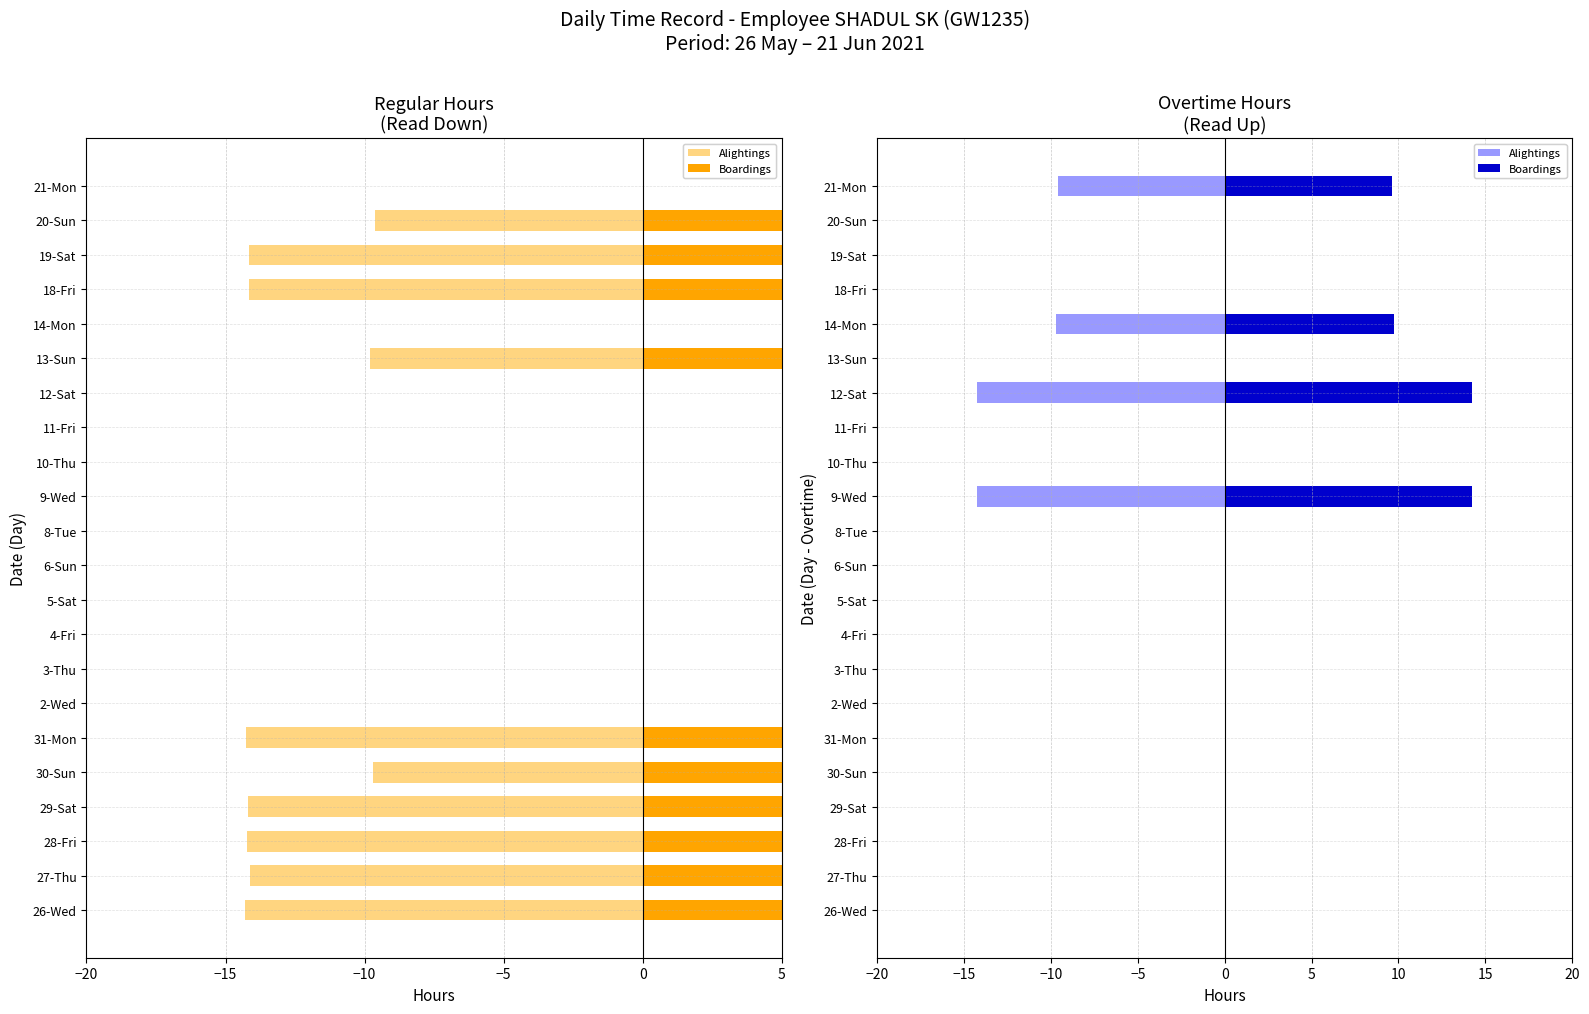

What are all the series names shown in the legend?

Alightings, Boardings